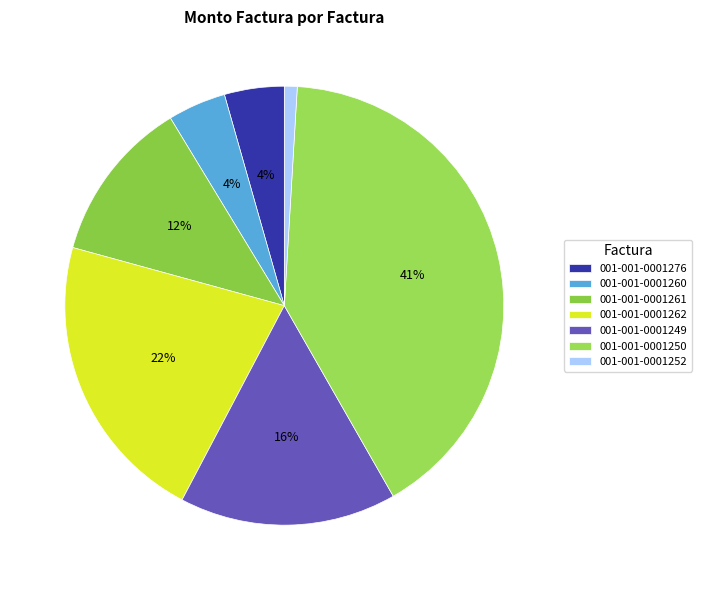

What is the change in value from 001-001-0001261 to 001-001-0001262?

+23200000